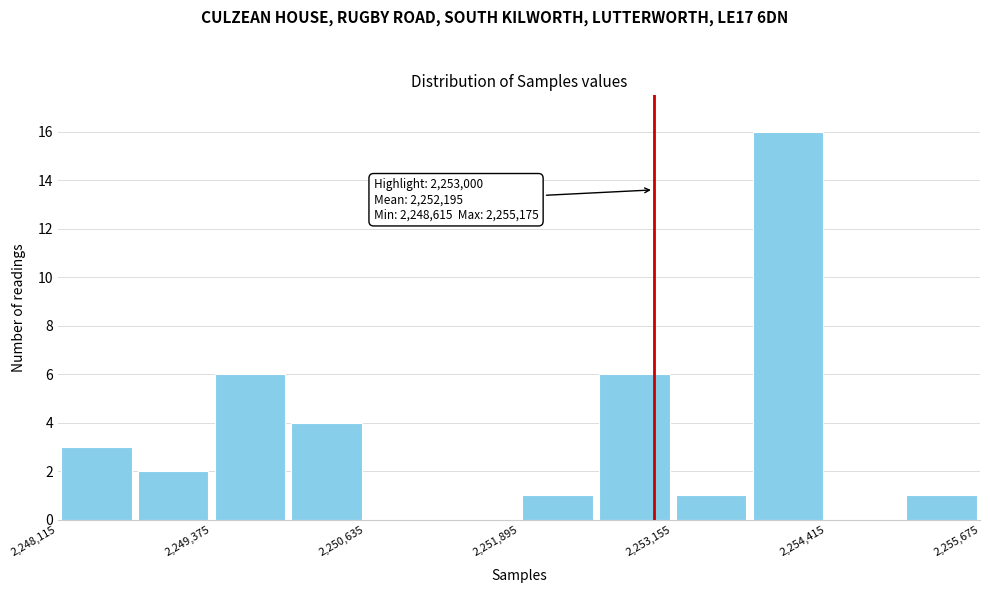

Read against the x-axis, roughly where is the centre of the tallest bar?

2254200